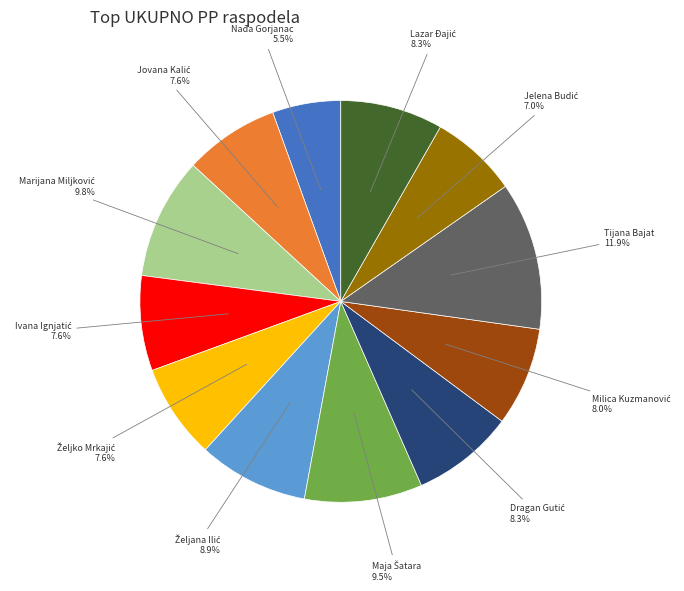

The Tijana Bajat slice represents 12% of the pie. True or false?

True